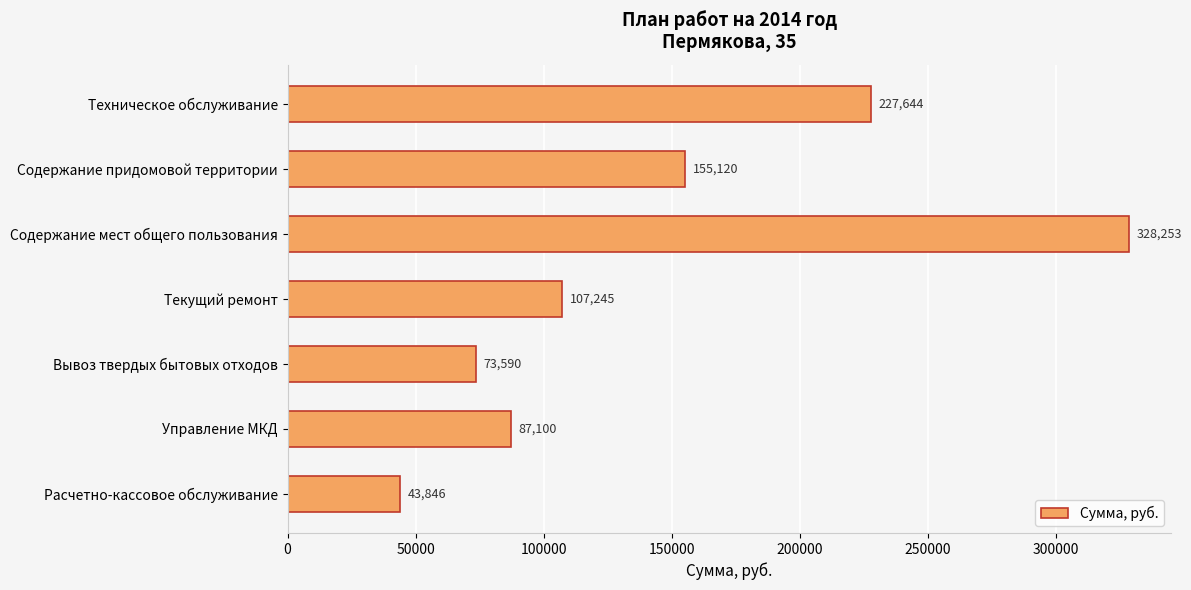

What is the minimum value shown in the chart?

43846.1